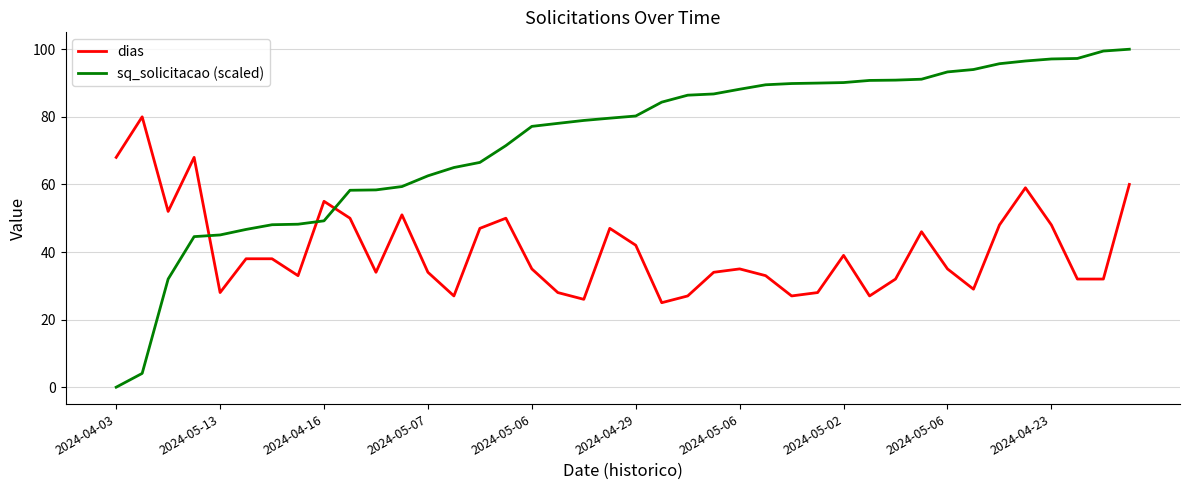

Which series has the largest range (max minus min)?

sq_solicitacao (scaled)